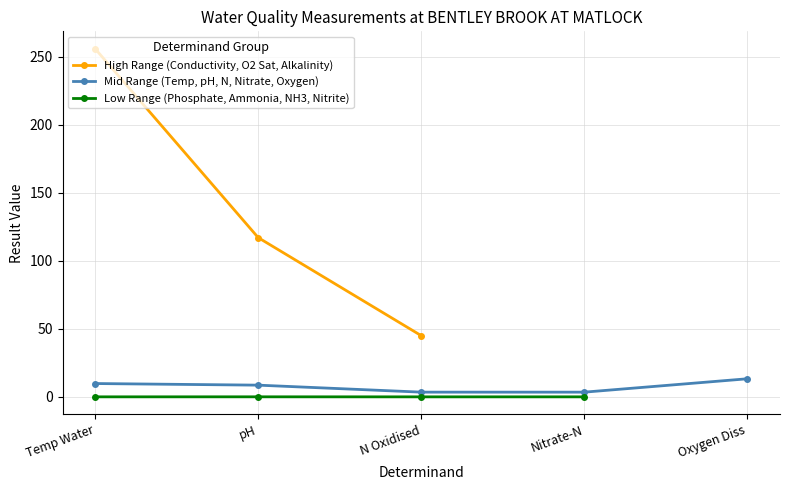

The value at Nitrite-N is 0.0. True or false?

True